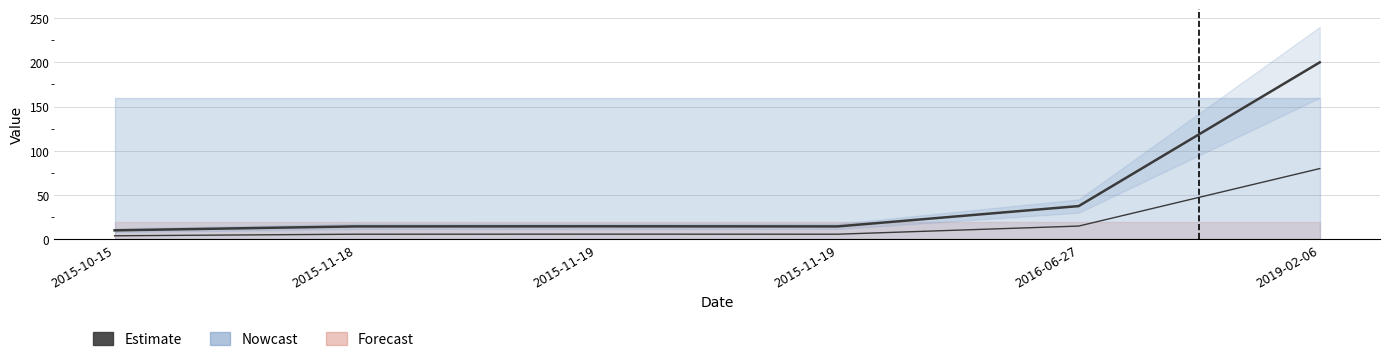

What is the sum of the values at 2015-10-15 and 2015-11-18?

24.9